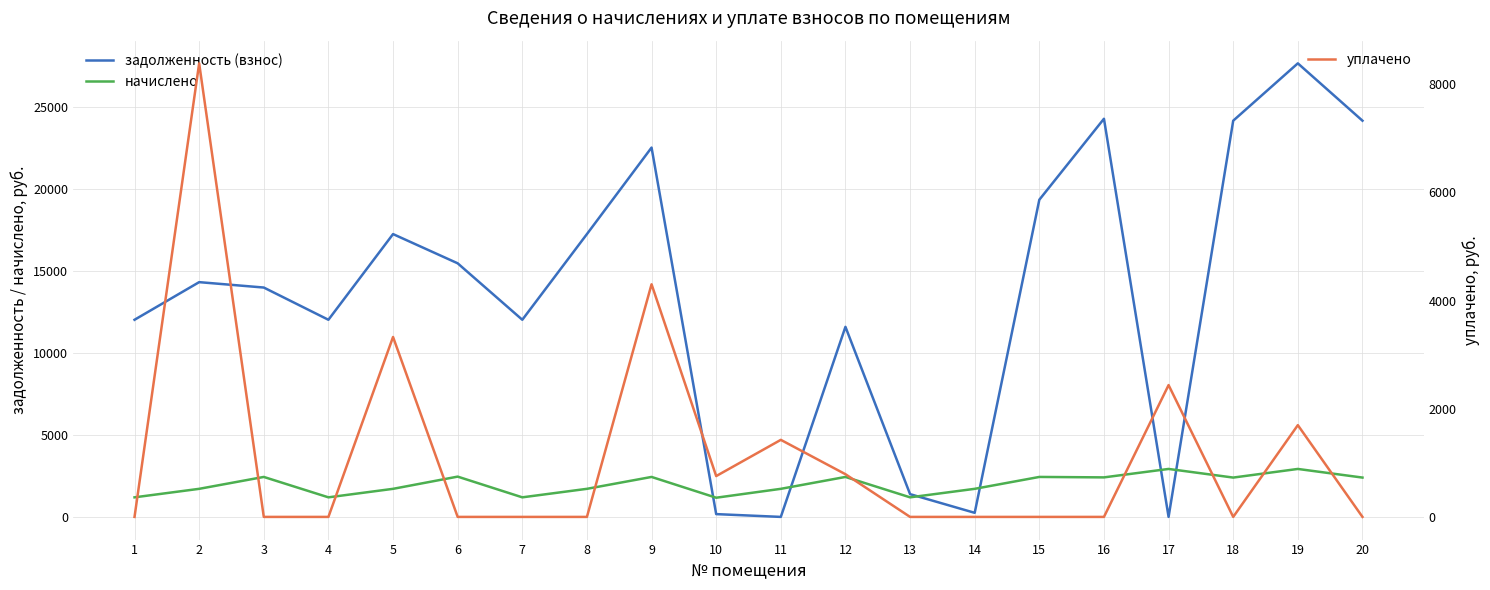

True or false: начислено and задолженность (взнос) intersect in this chart.

True